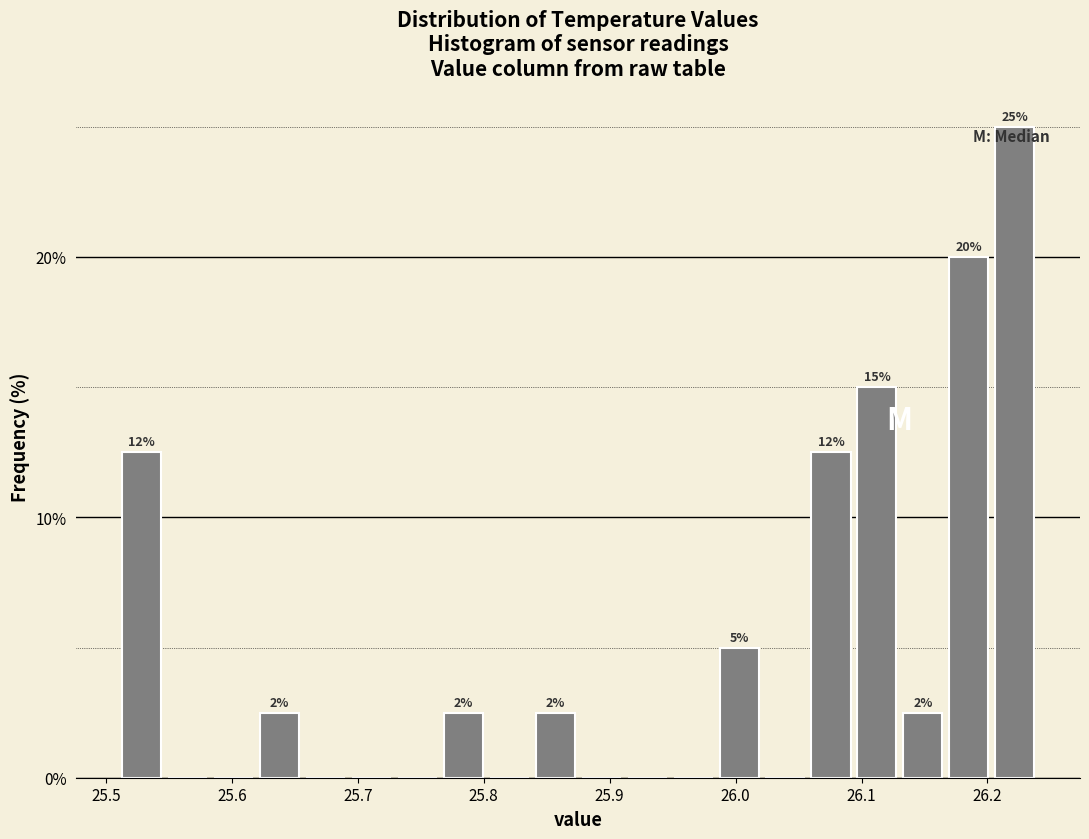

Read against the x-axis, roughly where is the centre of the tallest bar?

26.22